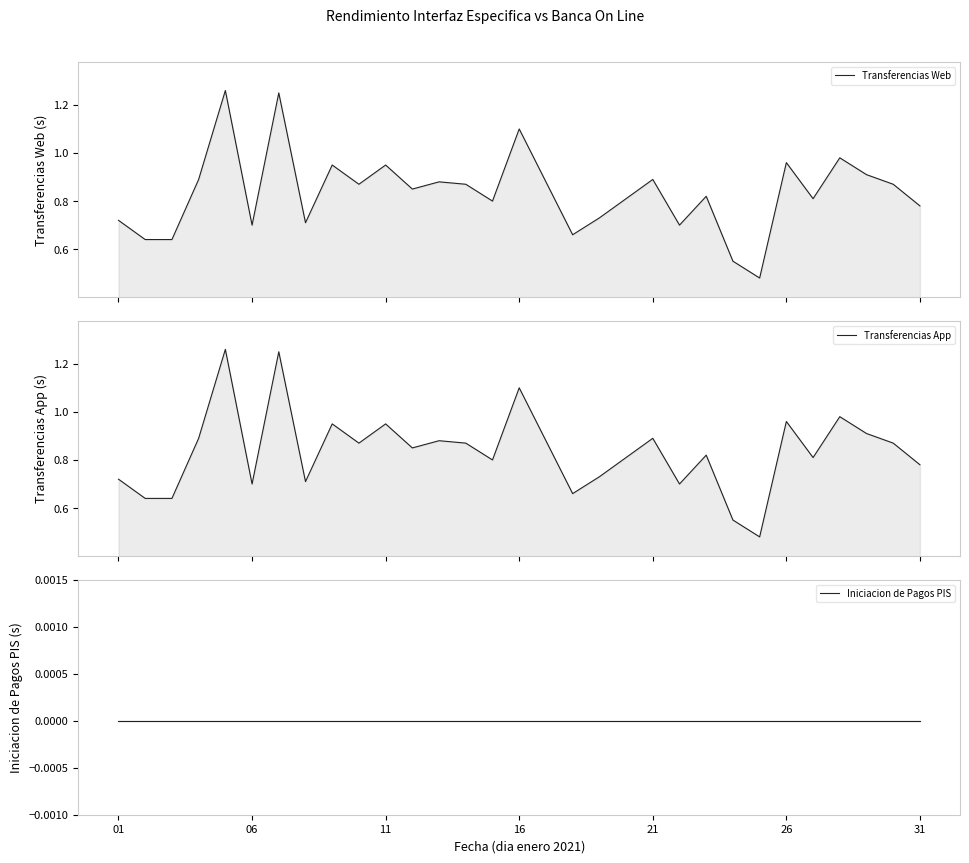

Does the chart have visible grid lines?

No